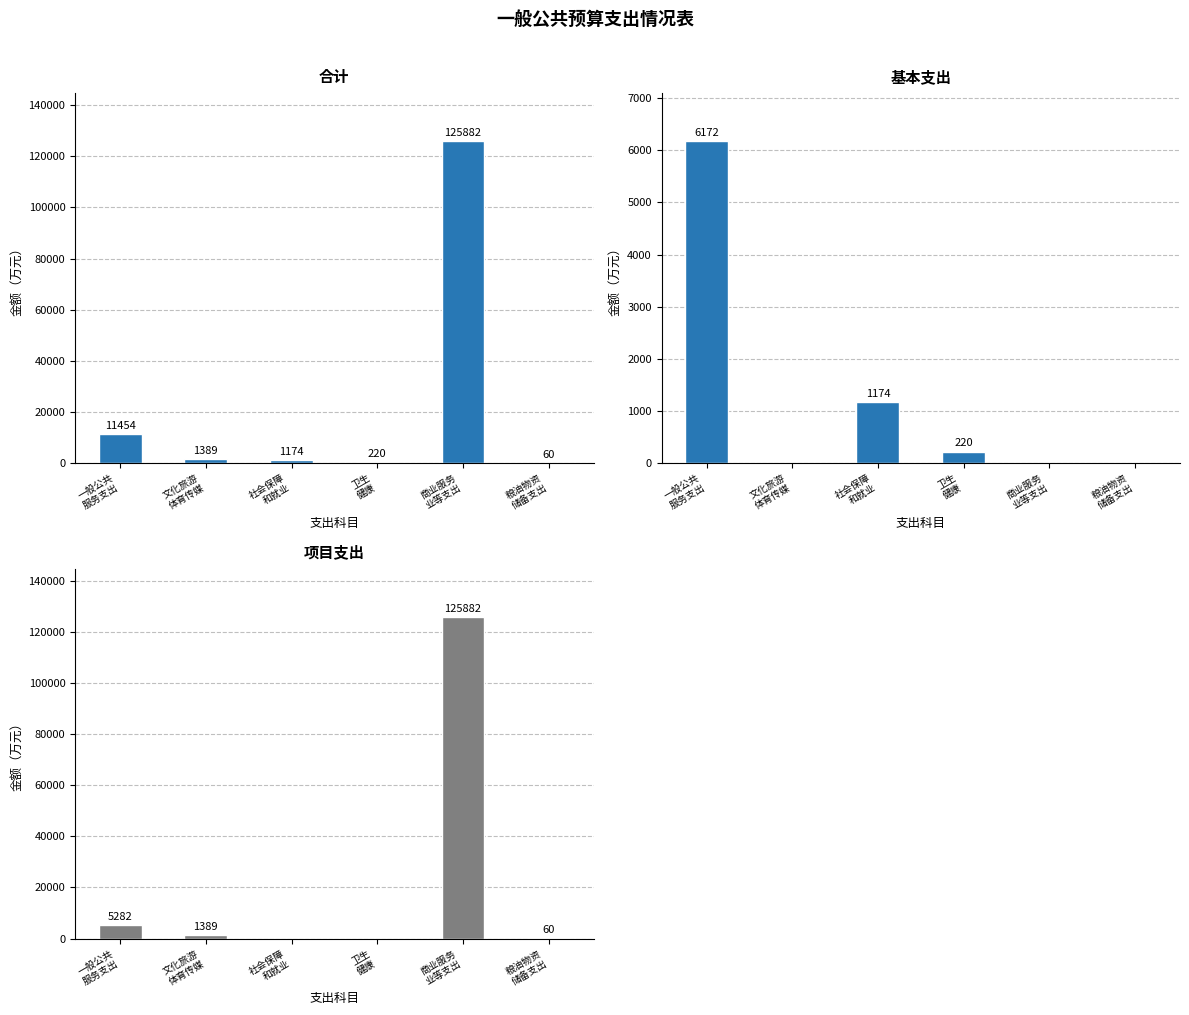

At which label is 基本支出 closest to 3085?

社会保障
和就业